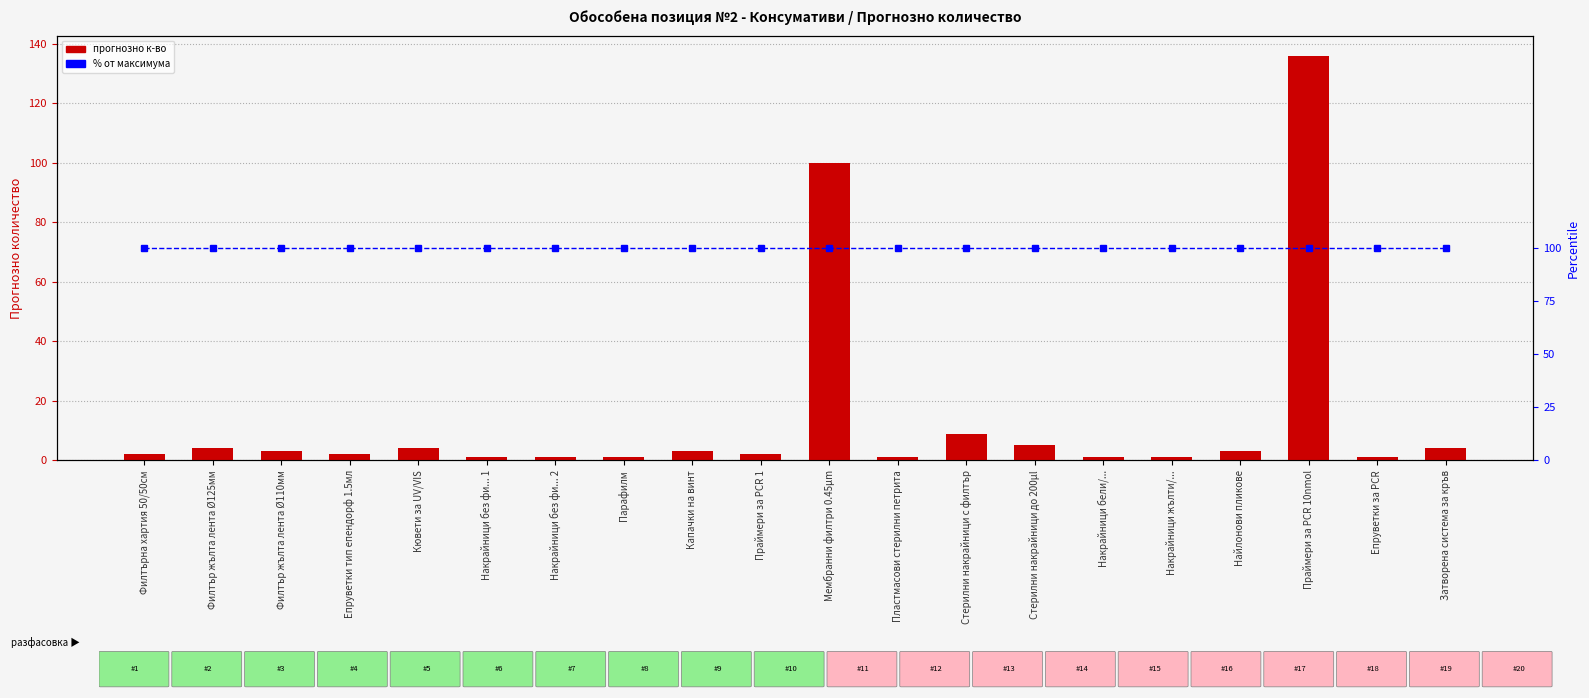

What is the label of the 6th bar from the left?

Накрайници без фи... 1